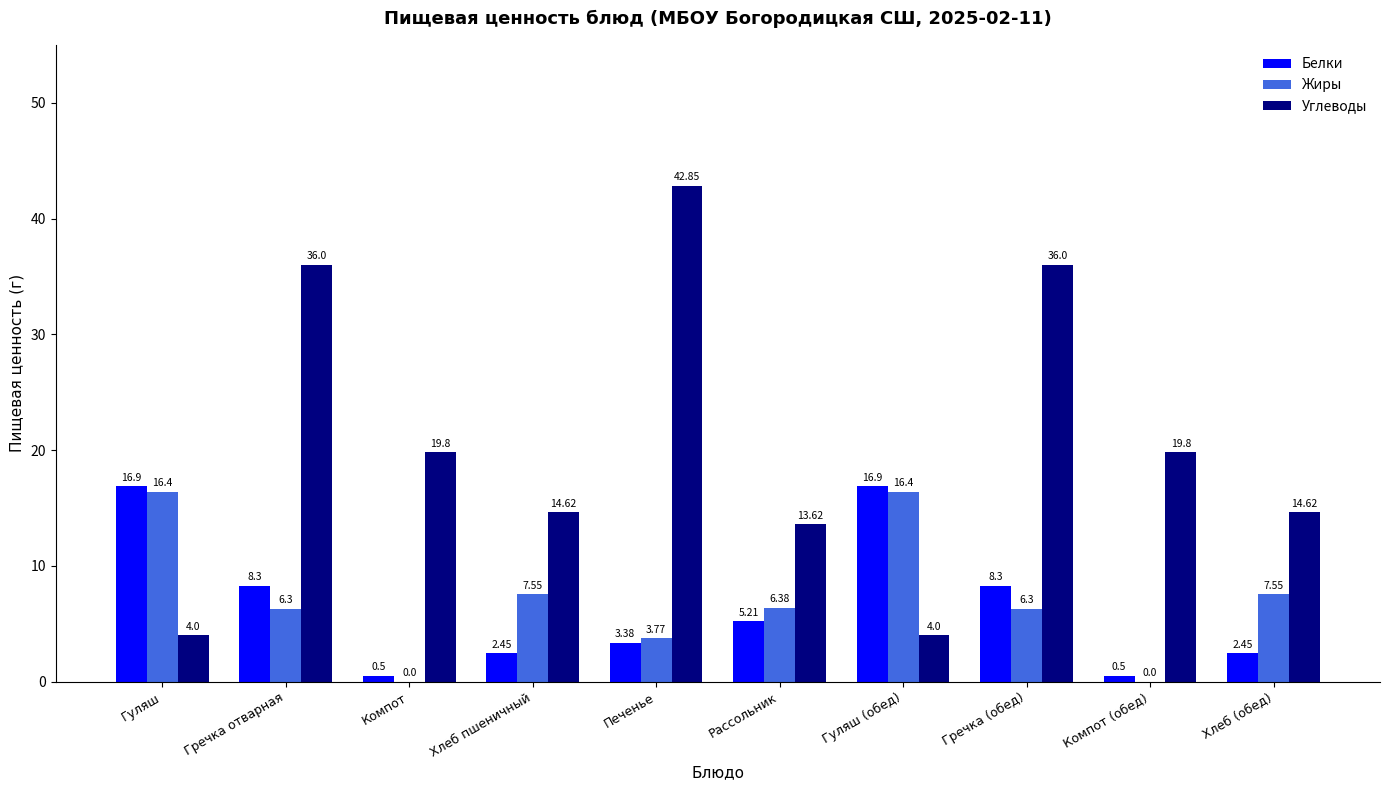

Where does the Углеводы series first go above 19?

Гречка отварная